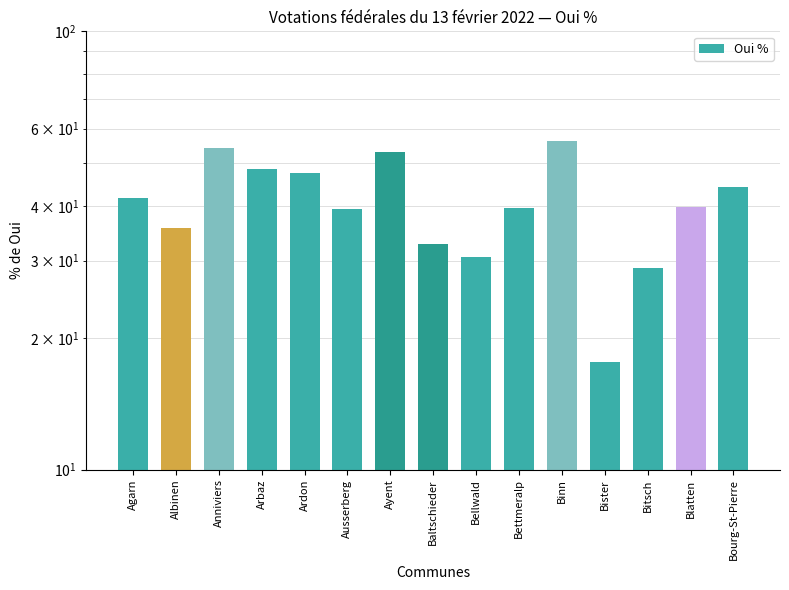

Are the bars grouped side by side (vs. stacked)?

No